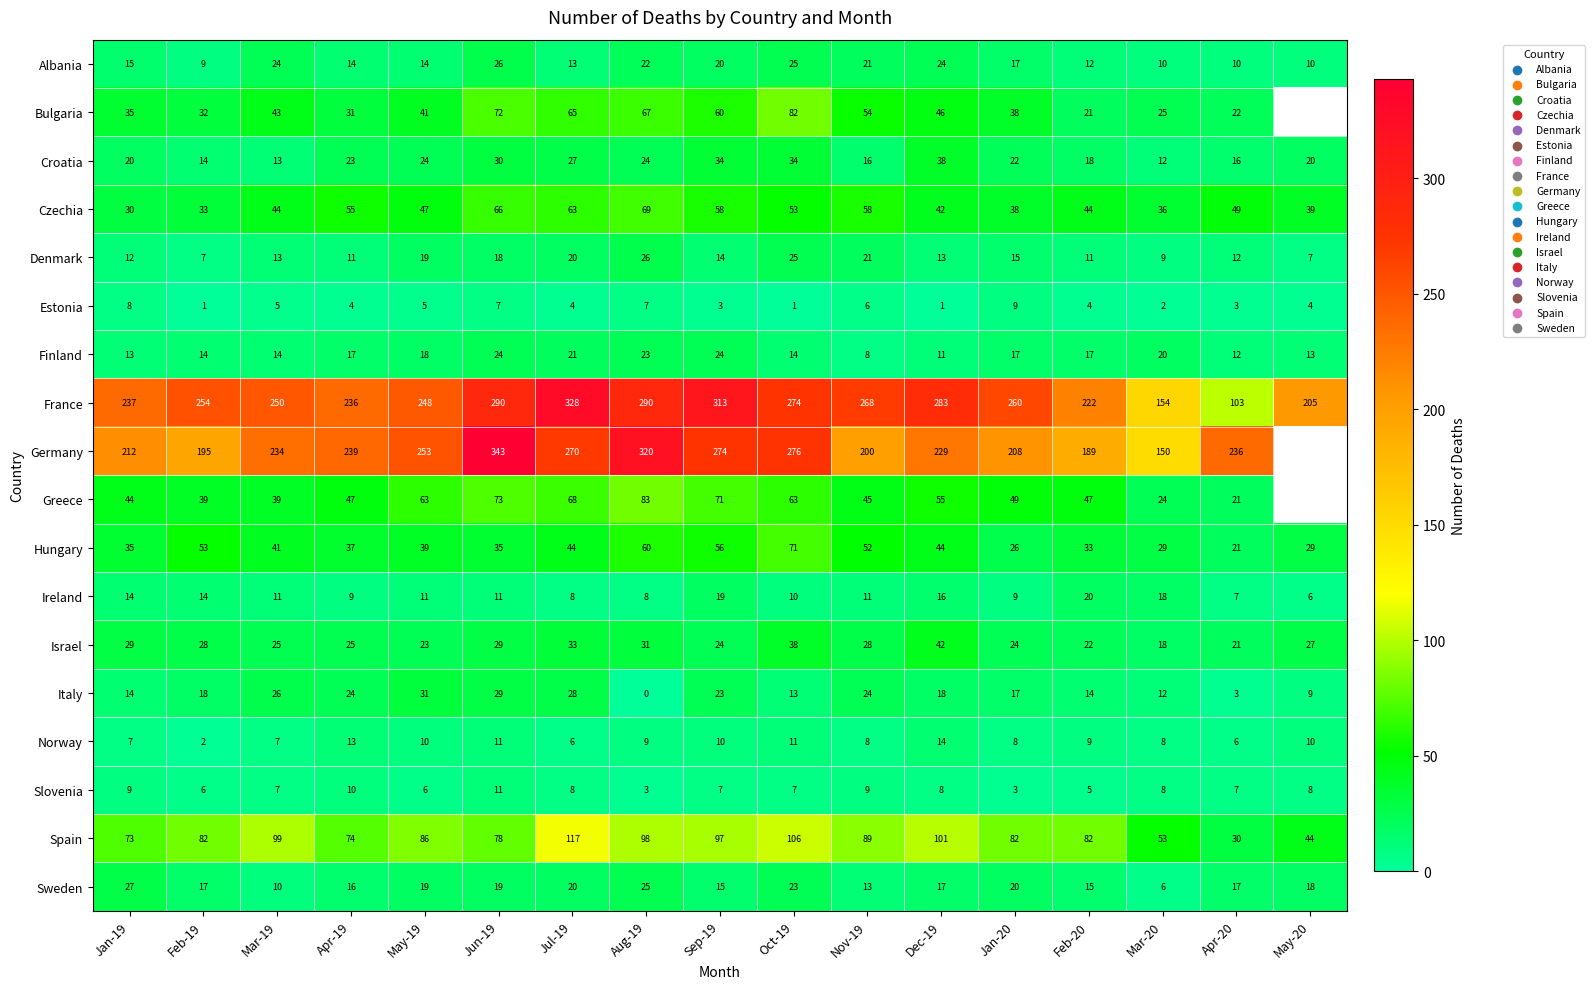

At which category does the chart reach its peak across all series?

Jun-19